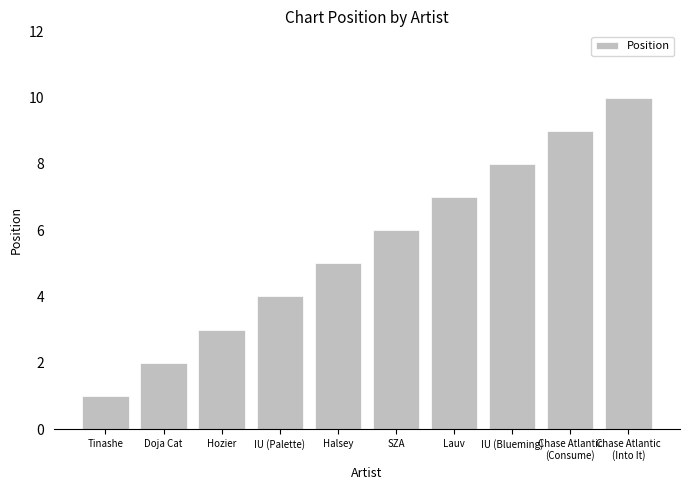

Reading right to left, what are all the values shown in this chart?

10	9	8	7	6	5	4	3	2	1